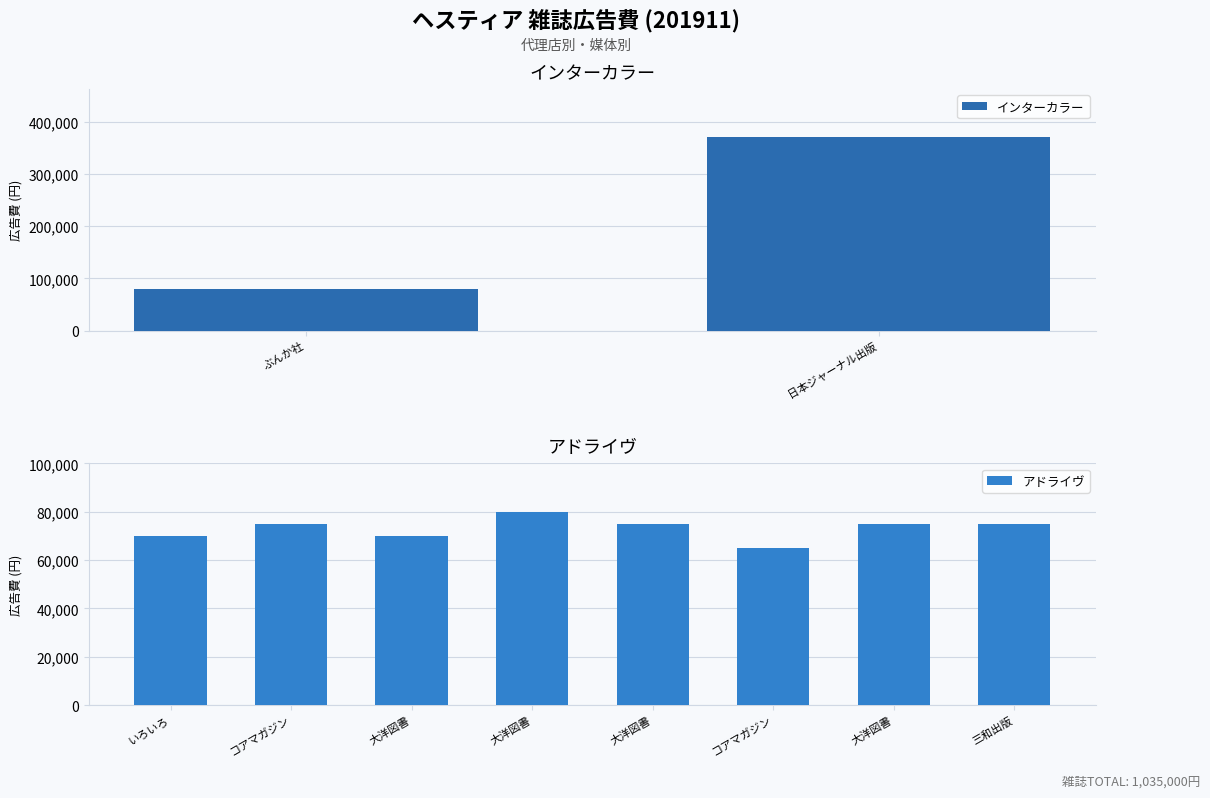

Are the bars horizontal?

No